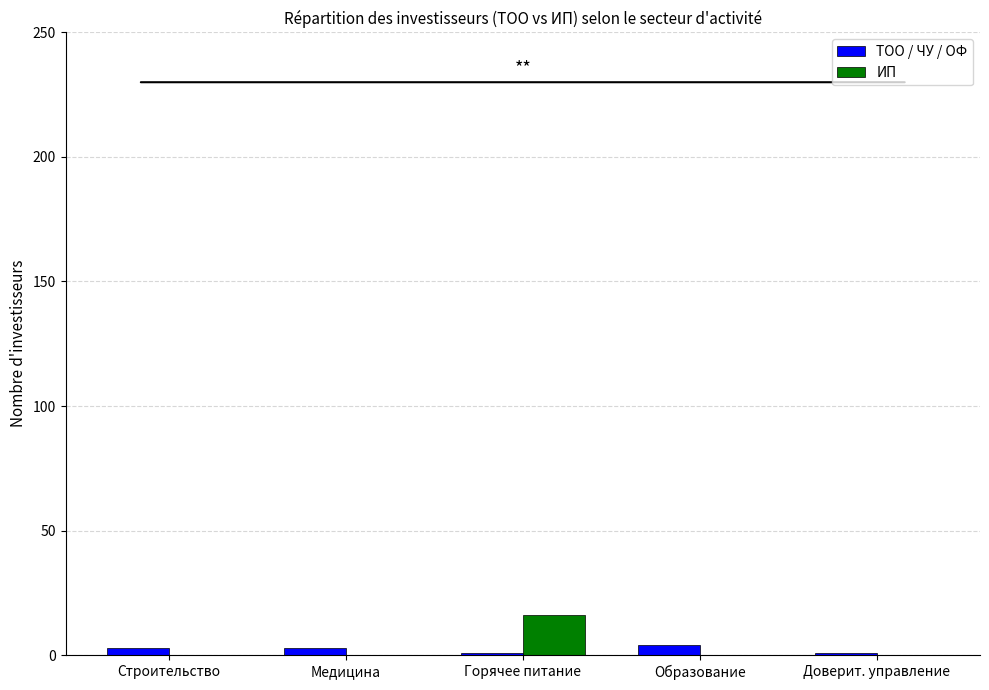

How many series are shown in this chart?

2